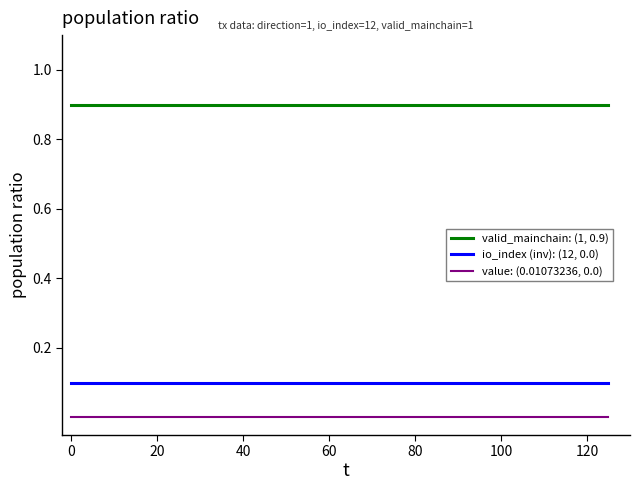

What is the maximum value shown in the chart?

0.9